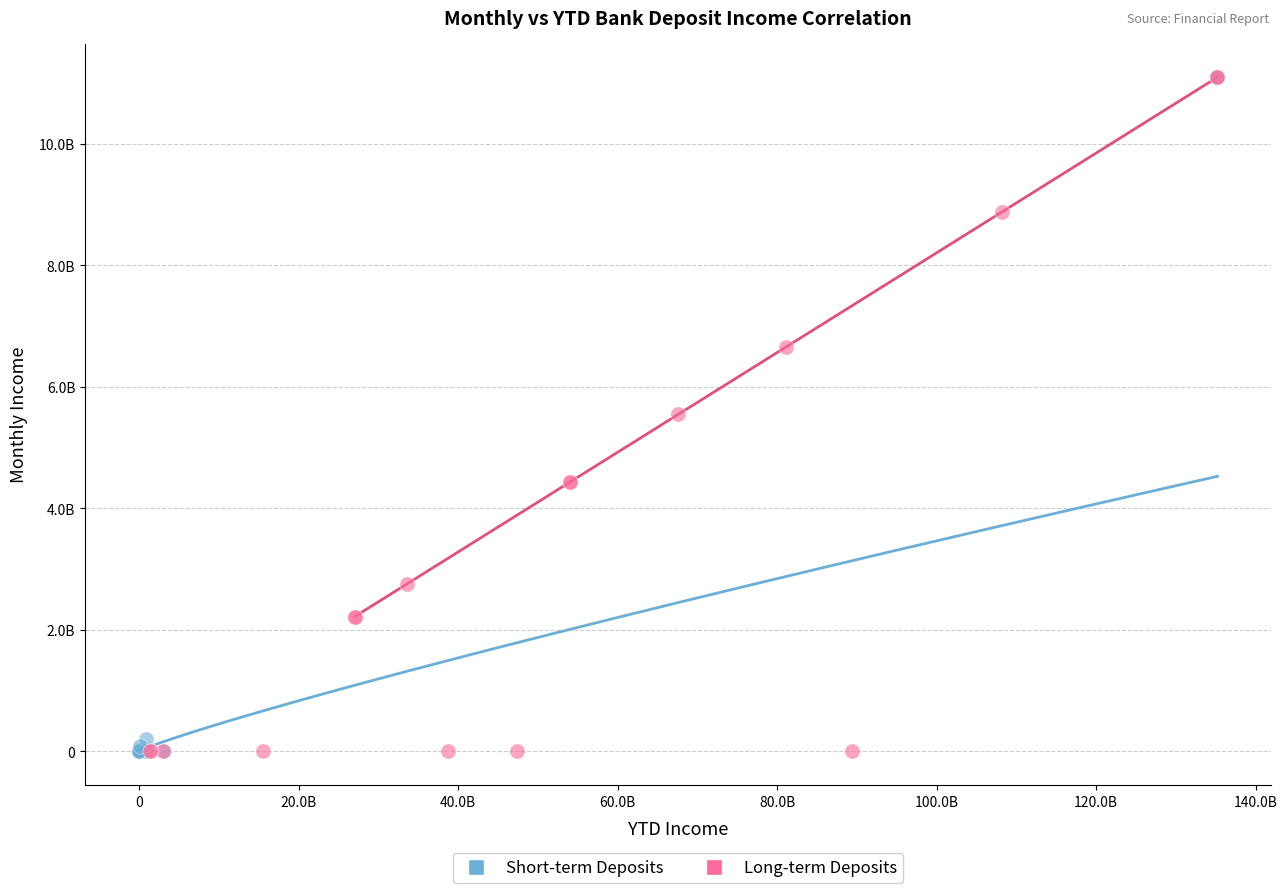

What are all the series names shown in the legend?

Short-term Deposits, Long-term Deposits